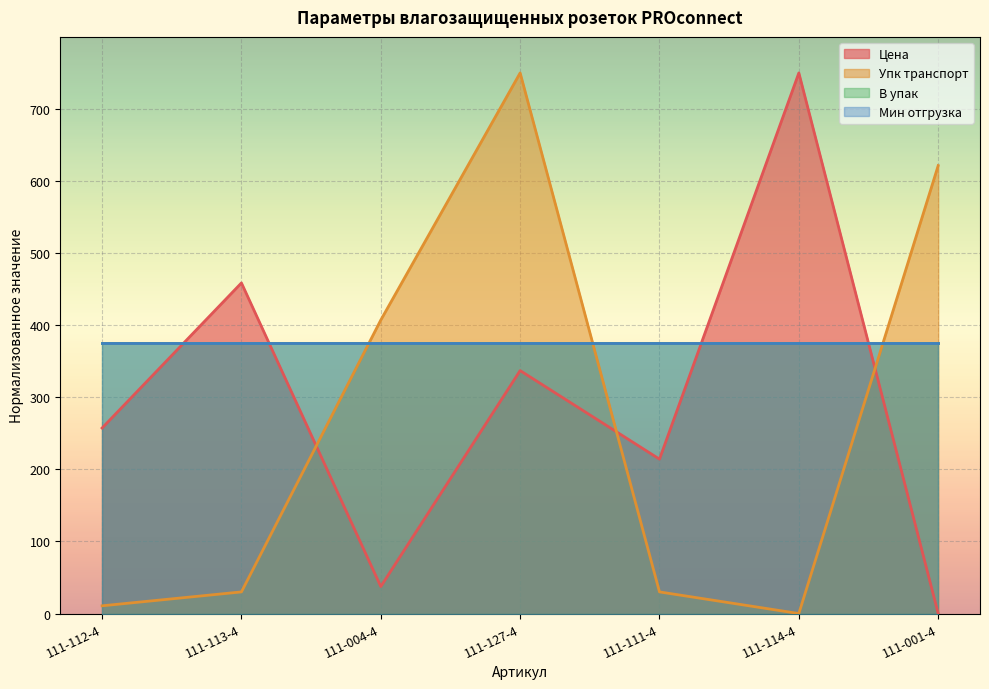

Which has a higher value, 111-113-4 or 111-001-4?

111-113-4